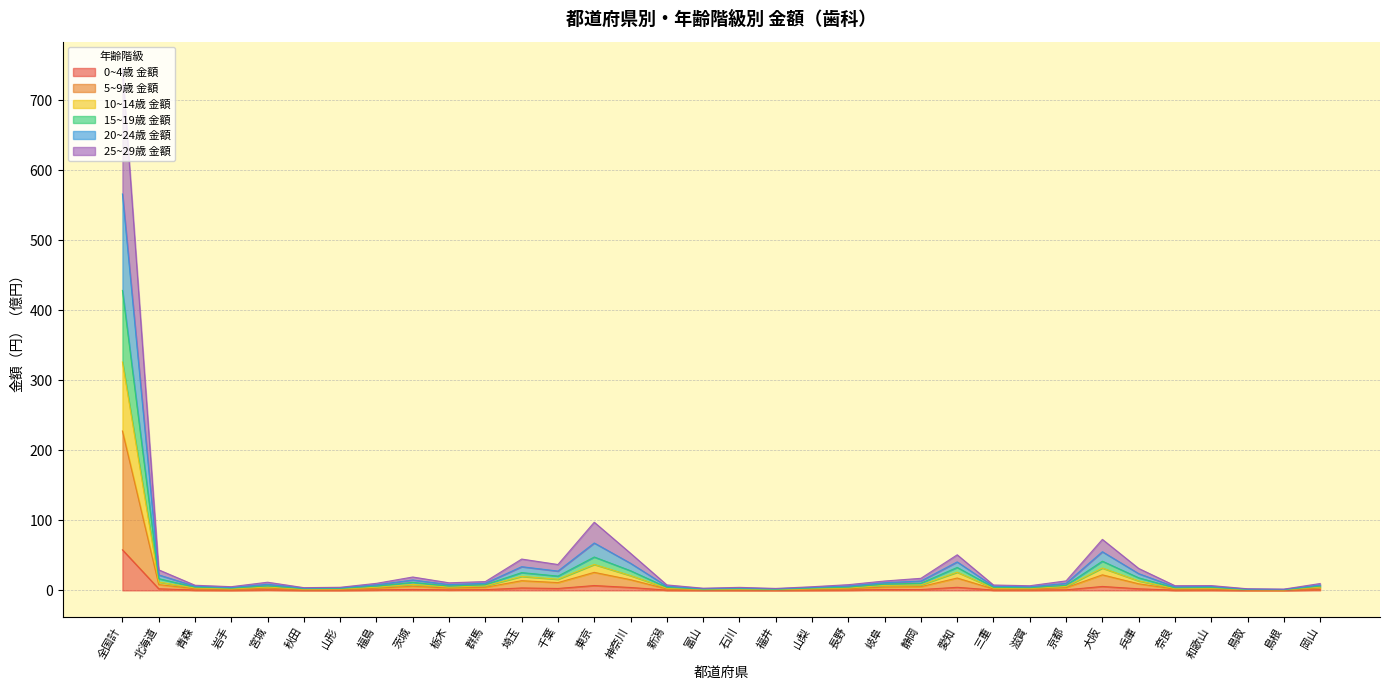

At which category is the sum across all series the highest?

全国計